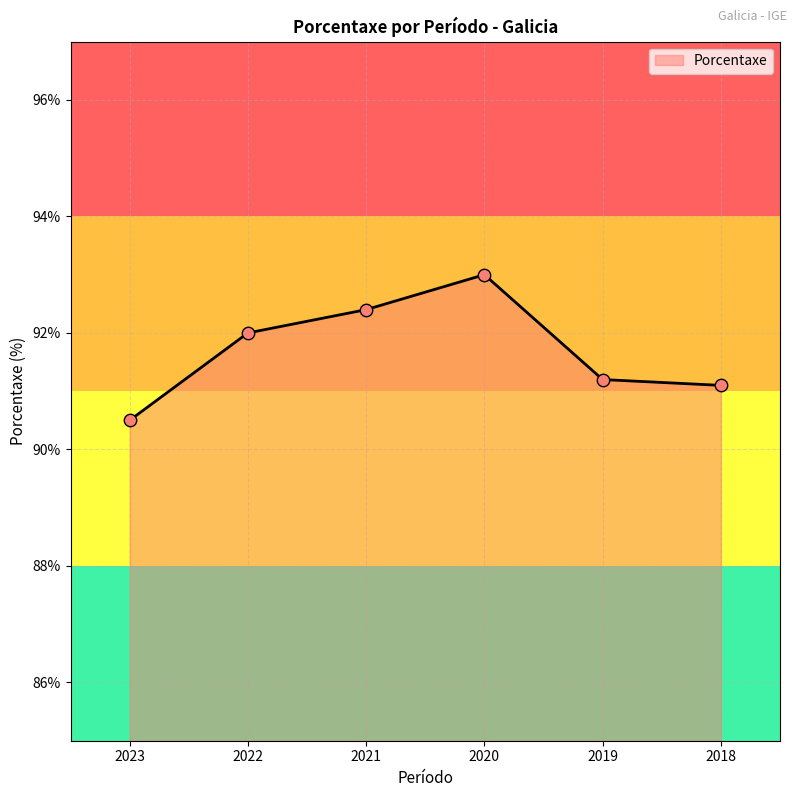

What is the change in value from 2023 to 2019?

+0.7